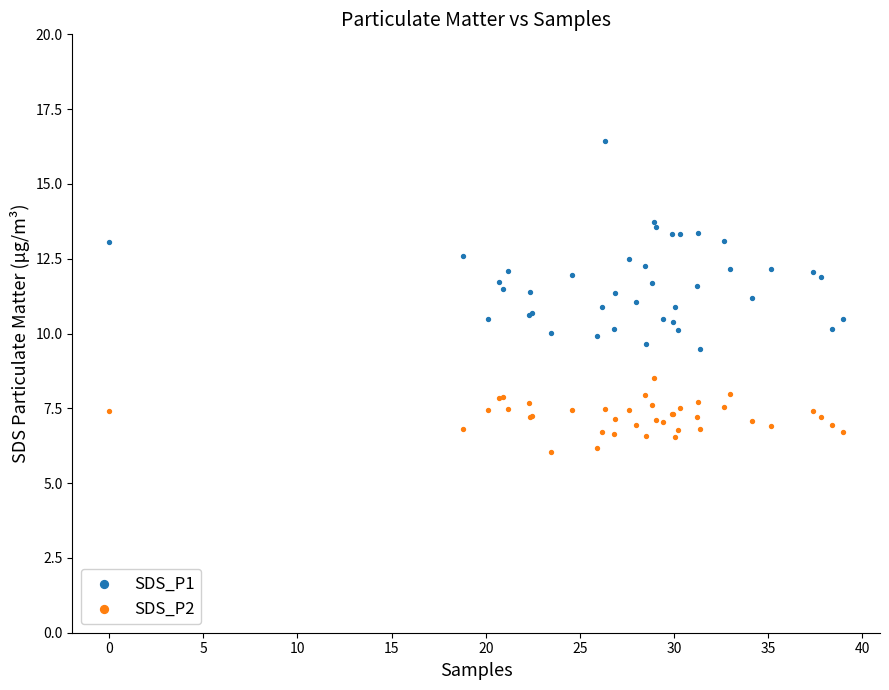

What is the X range (max minus min) for the scatter plot?

39.0